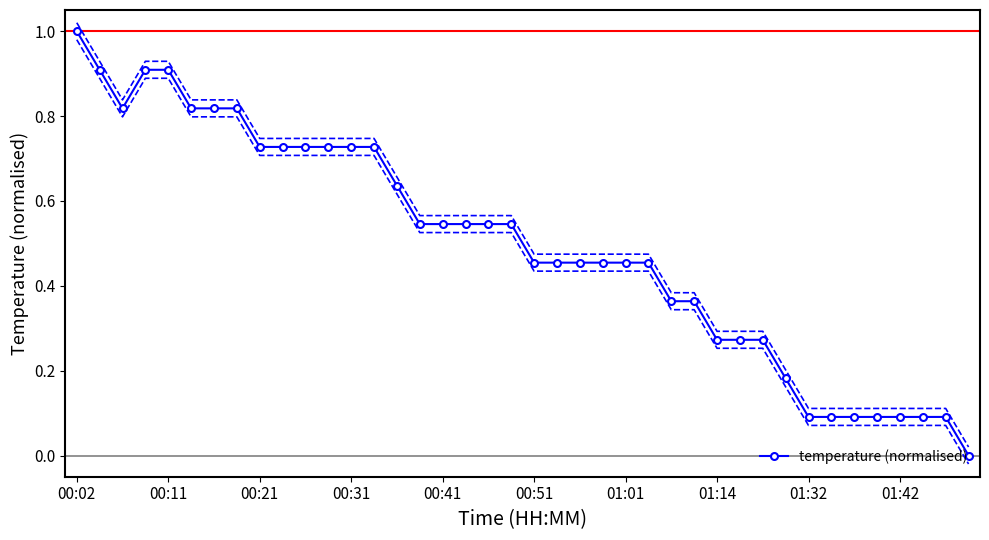

What is the sum of all values?

19.8